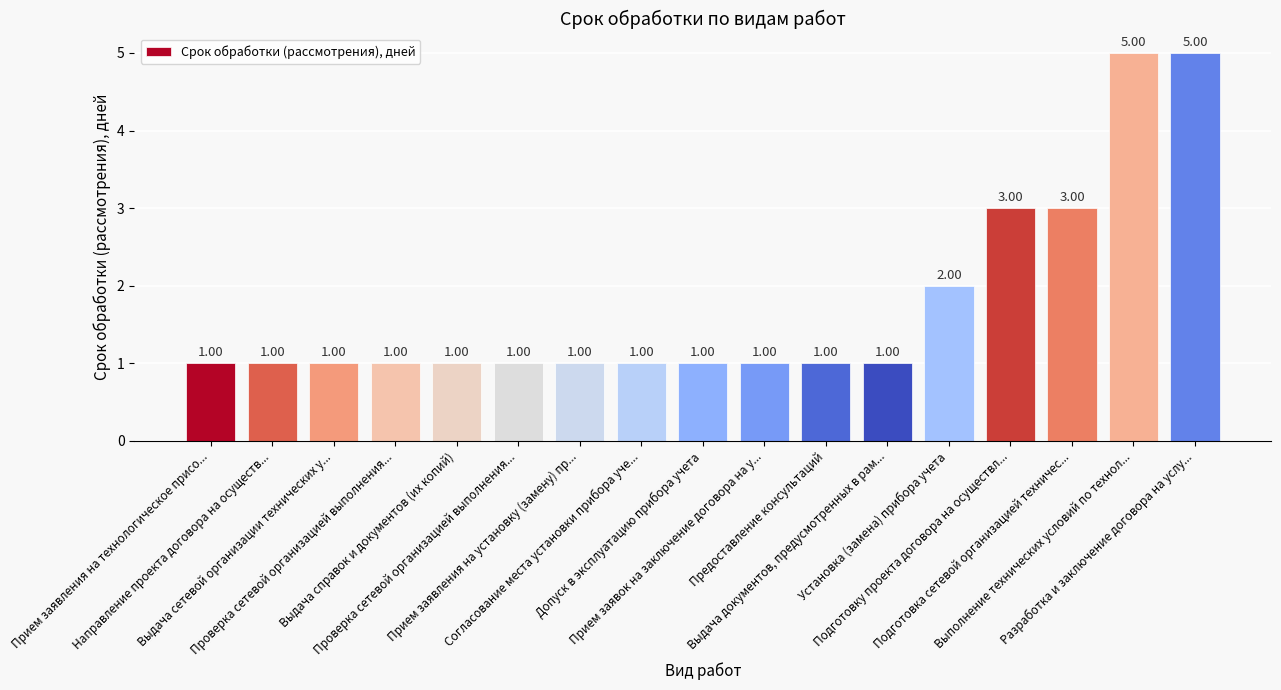

Count the values in the range 1 to 2.

13